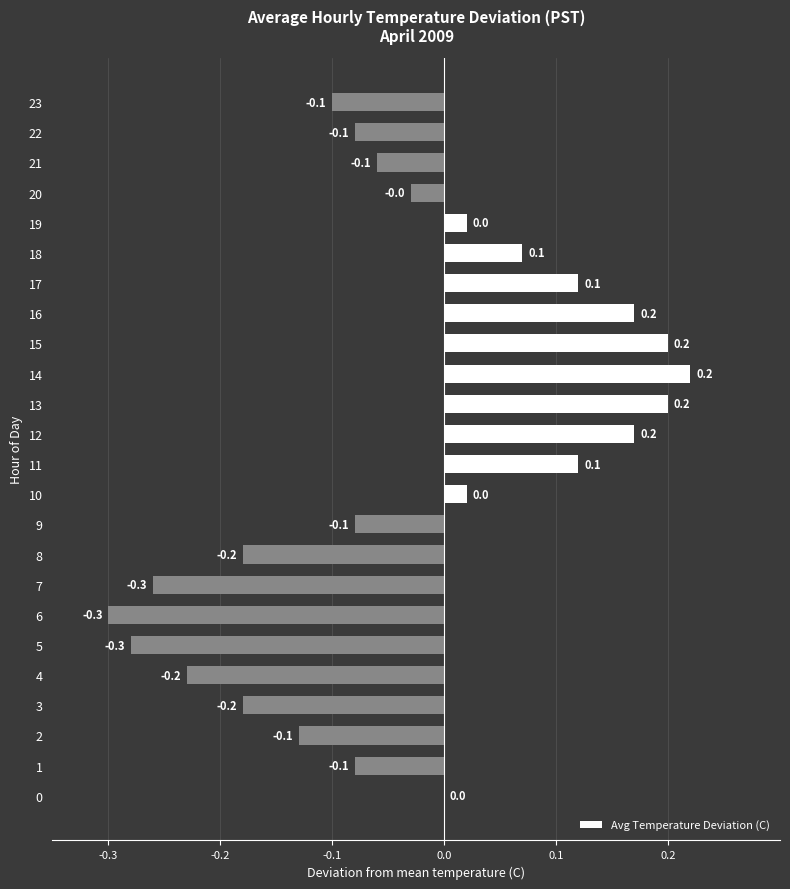

Between 10 and 2, which is larger?

10